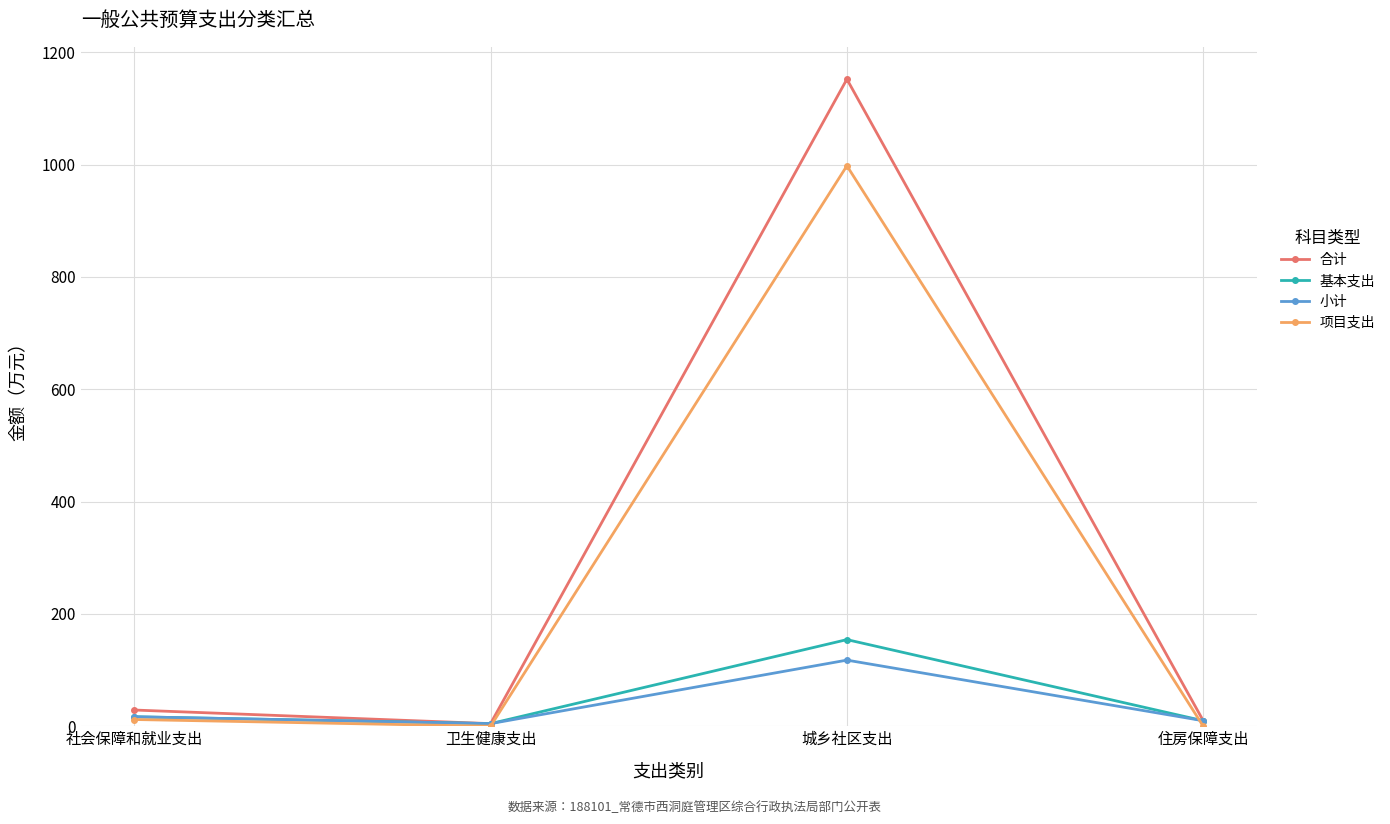

True or false: 基本支出 has more than 0 points higher than both neighbors.

True